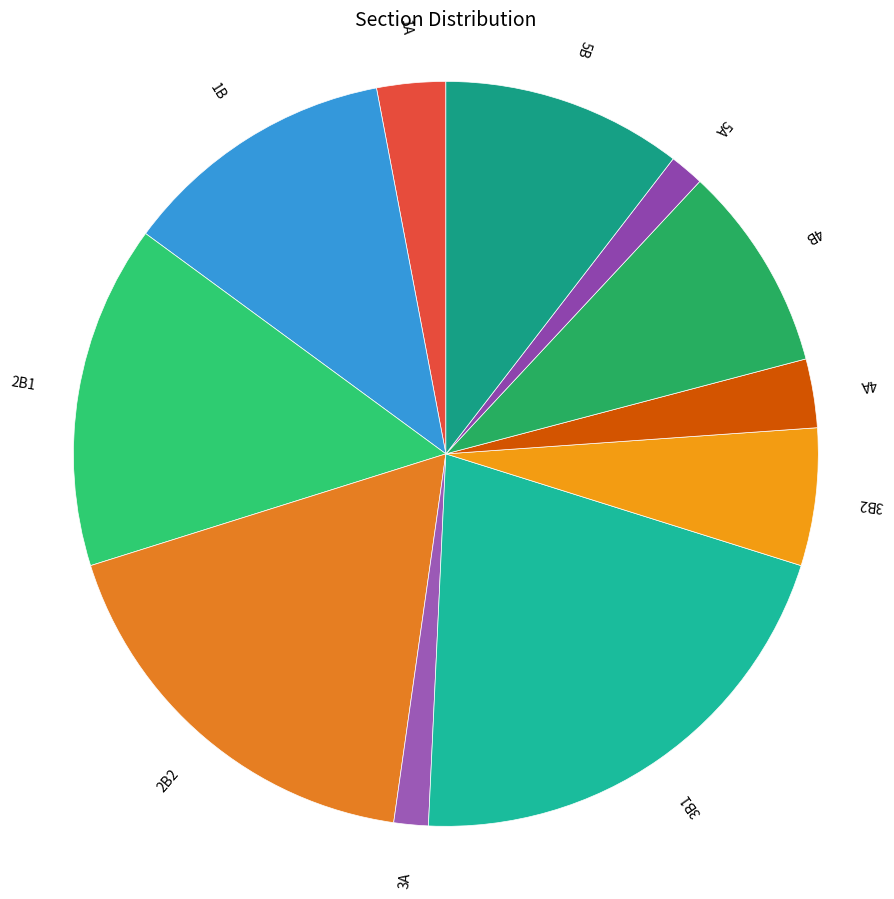

What is the largest slice in the pie chart?

3B1